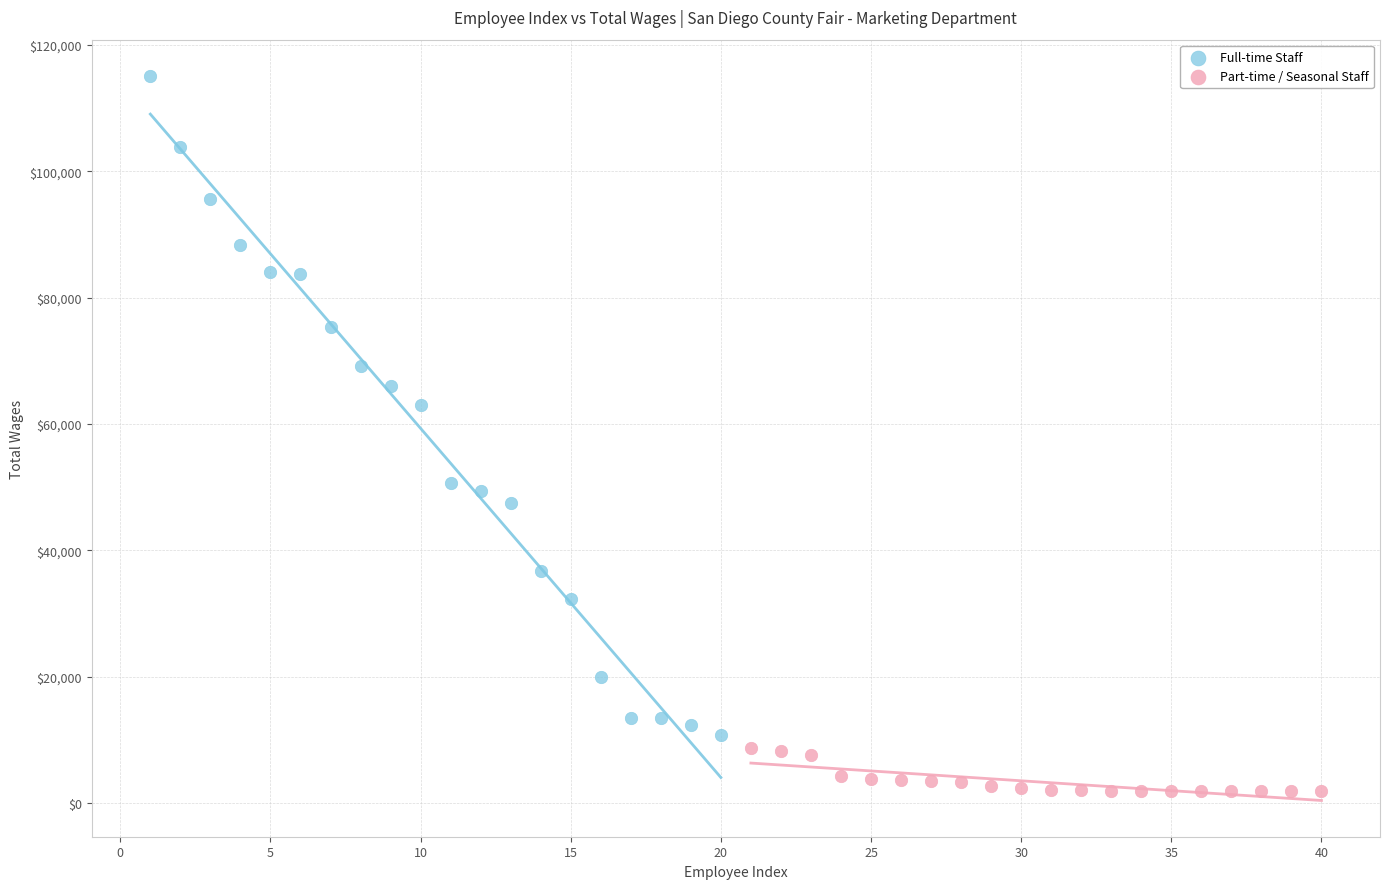

Which series has the largest Y range (max minus min)?

Full-time Staff